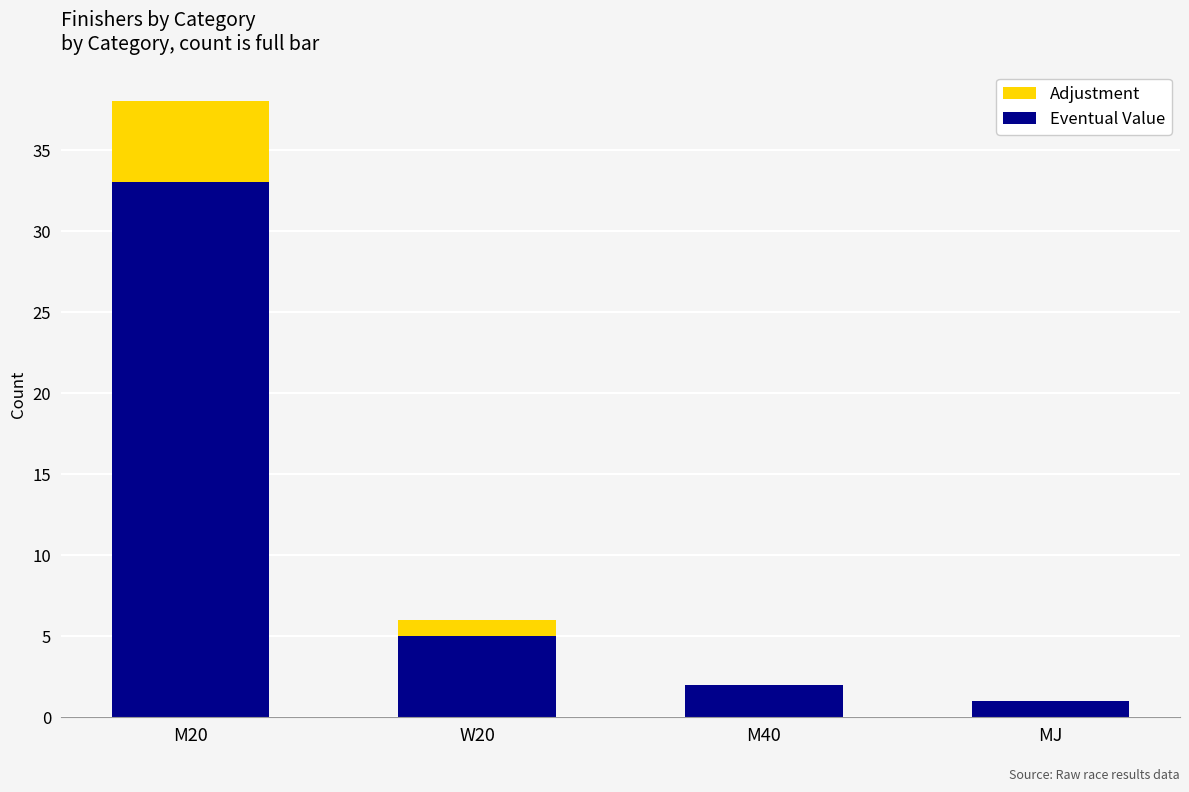

Are the bars horizontal?

No